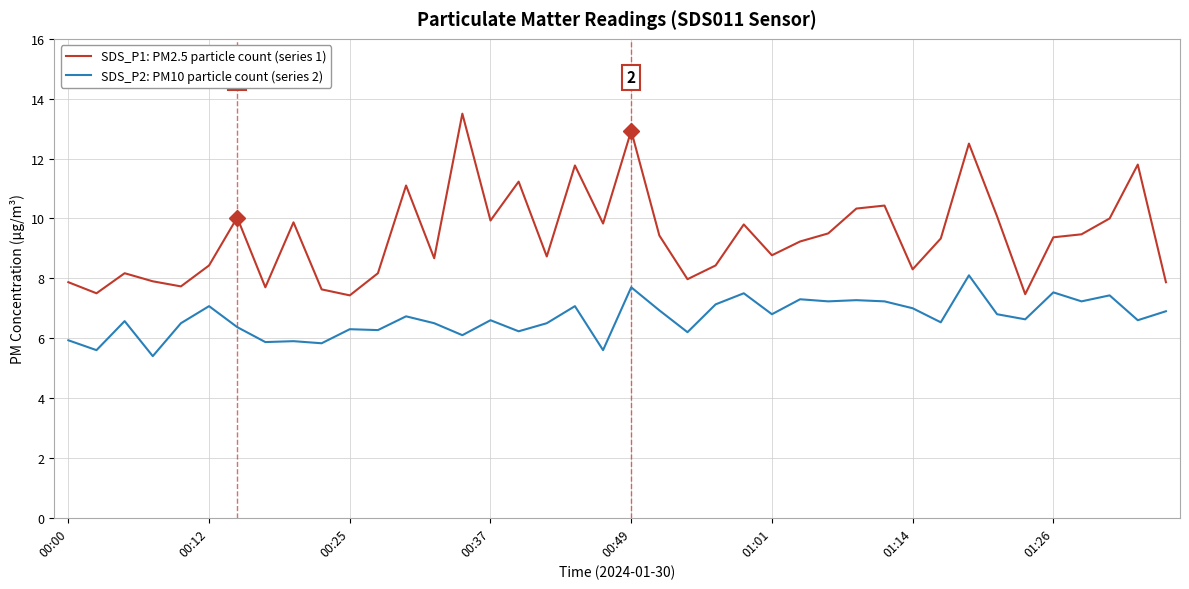

Which series has the largest range (max minus min)?

SDS_P1: PM2.5 particle count (series 1)